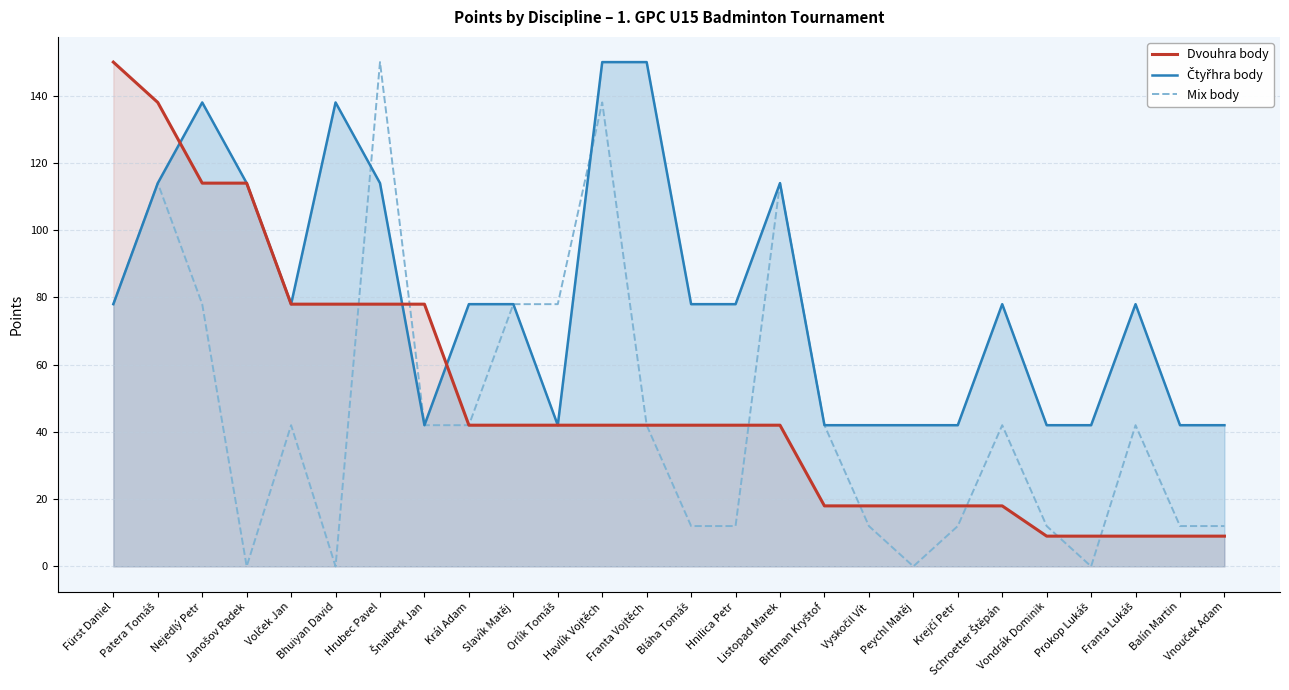

What is the highest value of the Mix body series?

150